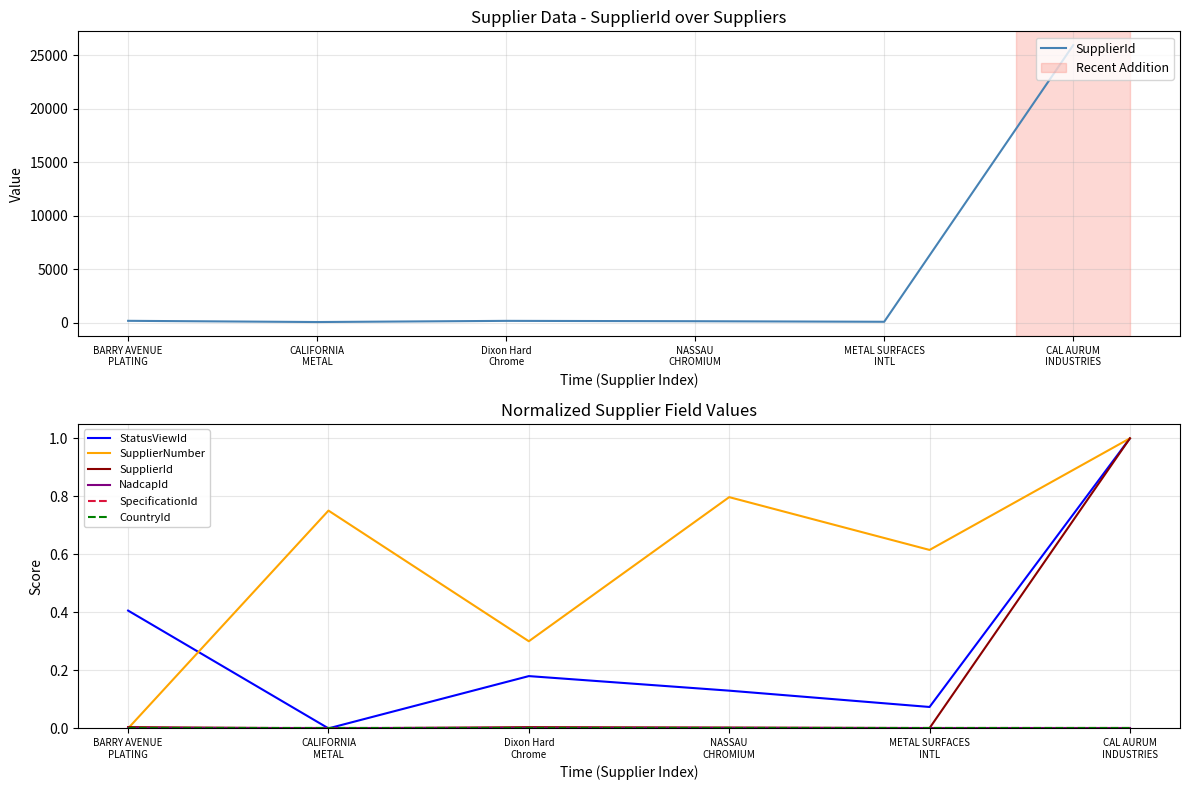

True or false: StatusViewId has a value of 0.0 at CALIFORNIA
METAL.

True